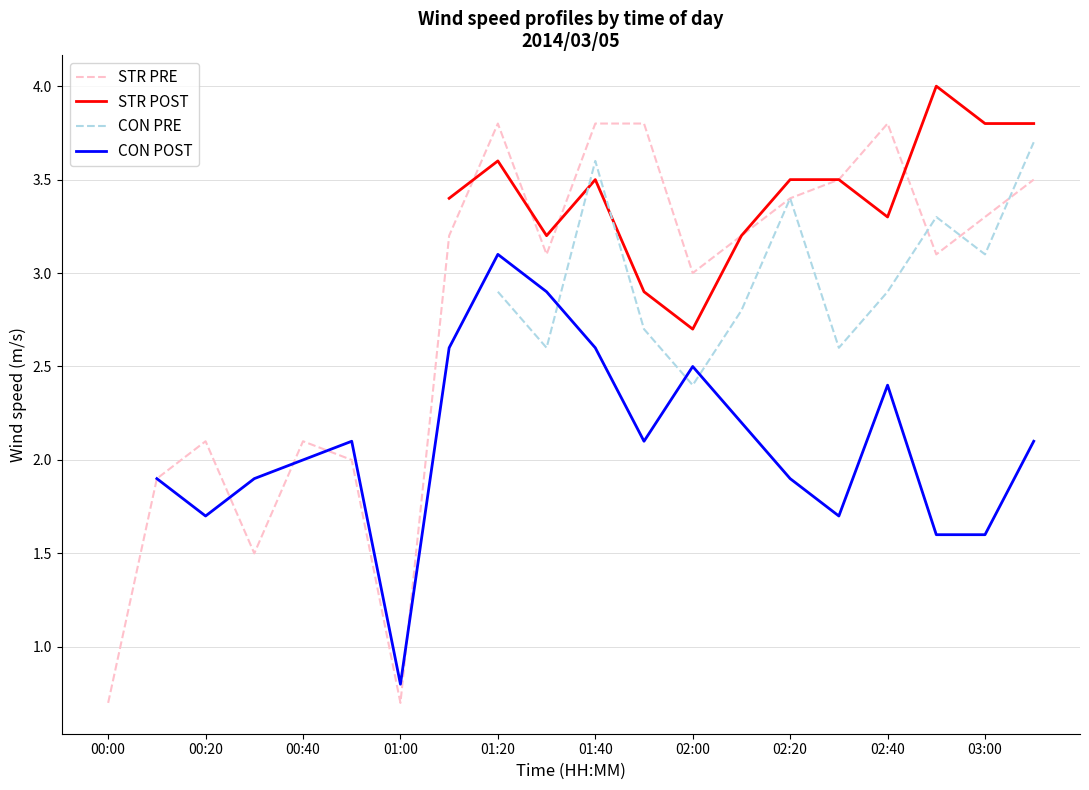

Is it true that STR POST equals 5.8 at 02:20?

False